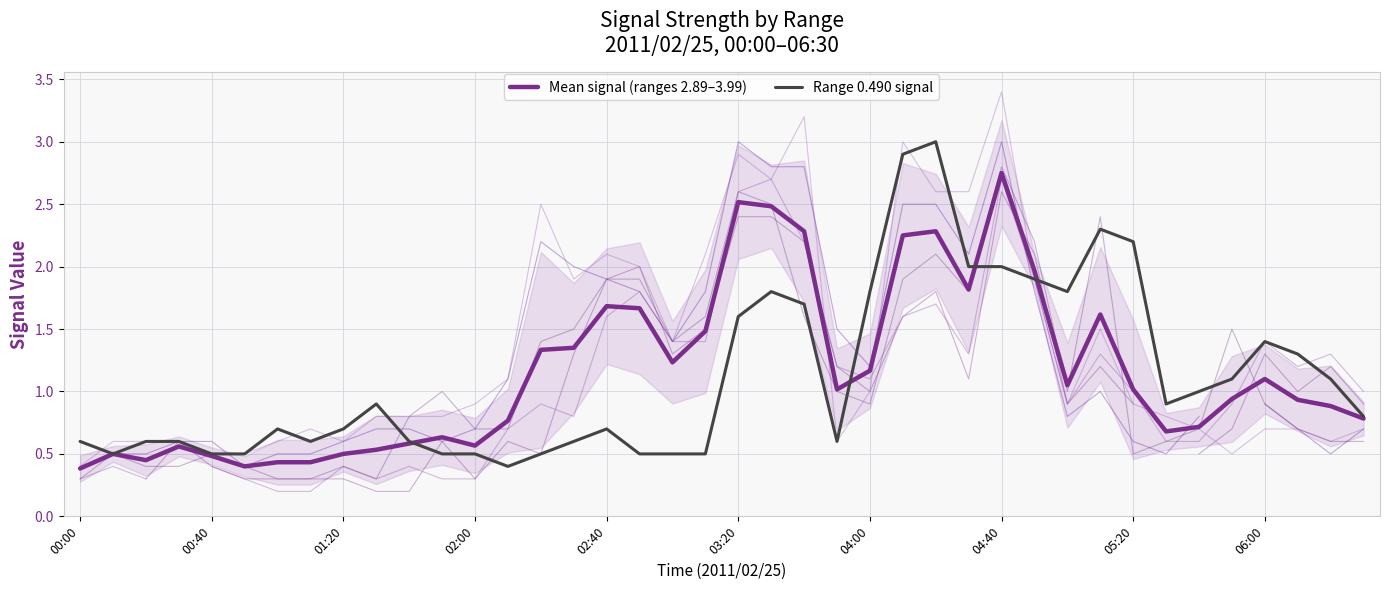

What is the maximum value shown in the chart?

3.0